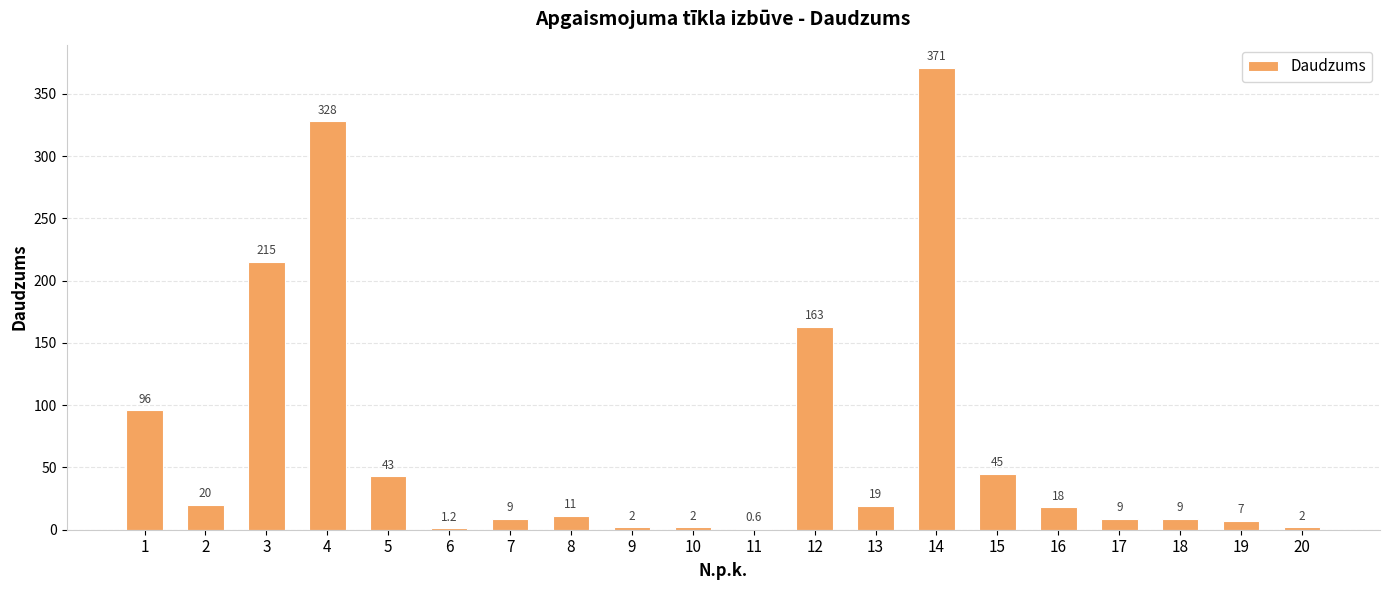

What is the change in value from 7 to 19?

-2.0